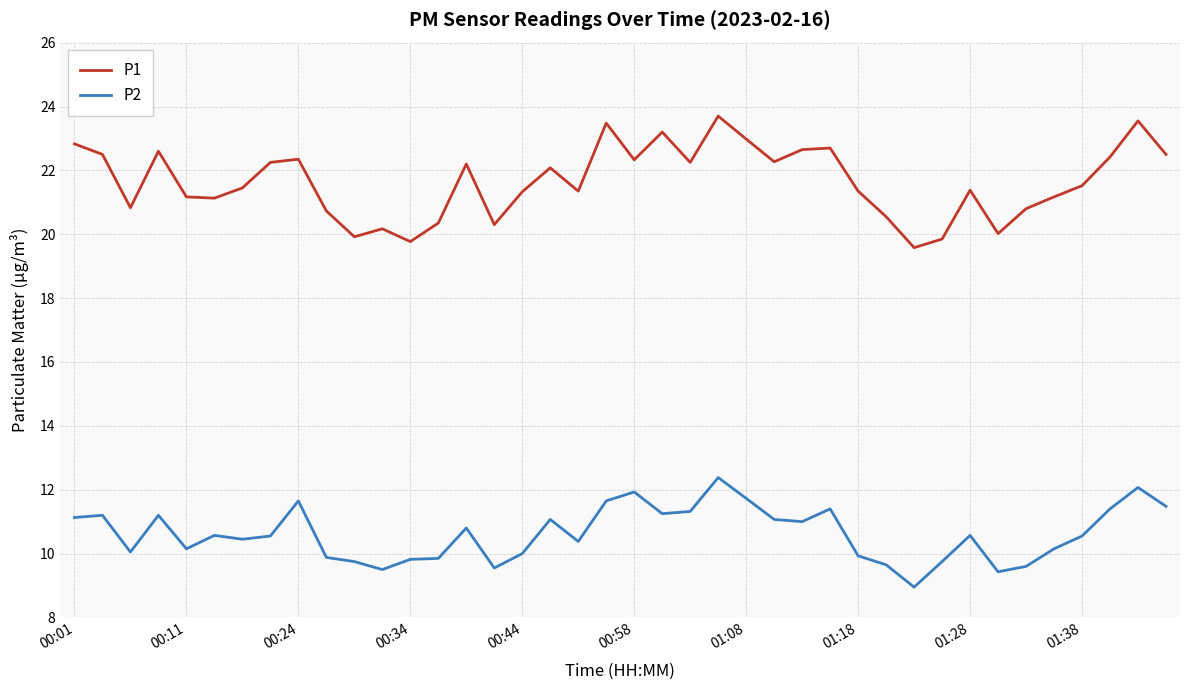

Which series has the largest total across all categories?

P1